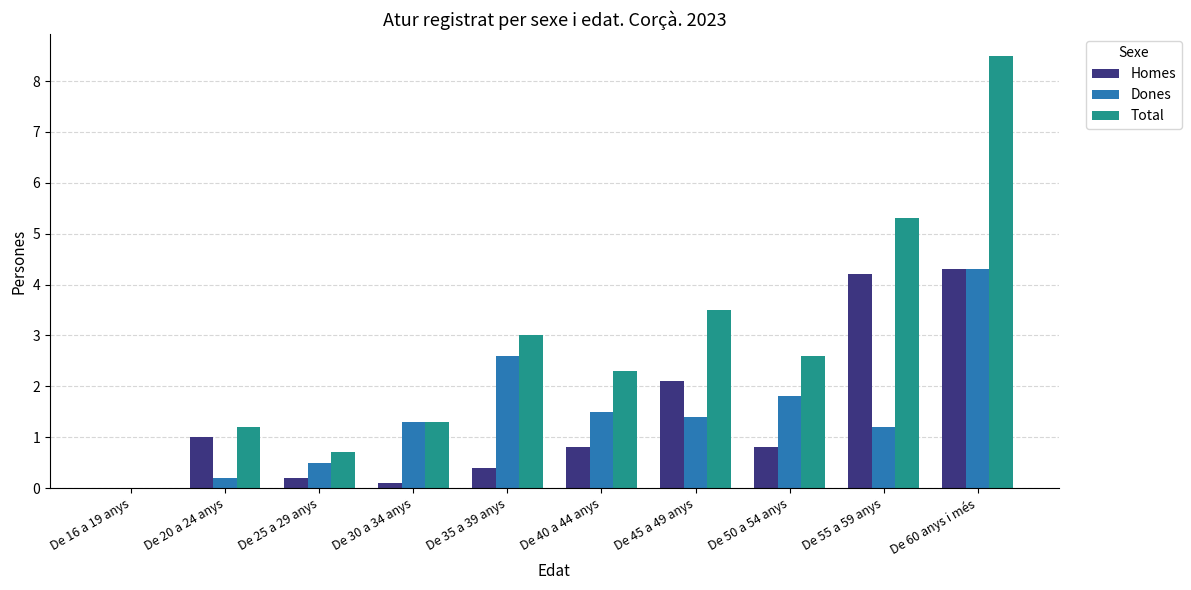

Does the chart contain stacked bars?

No